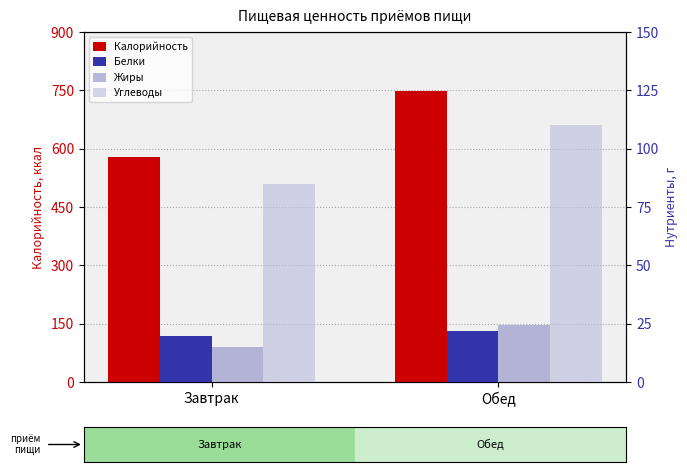

How many groups of bars are there?

2